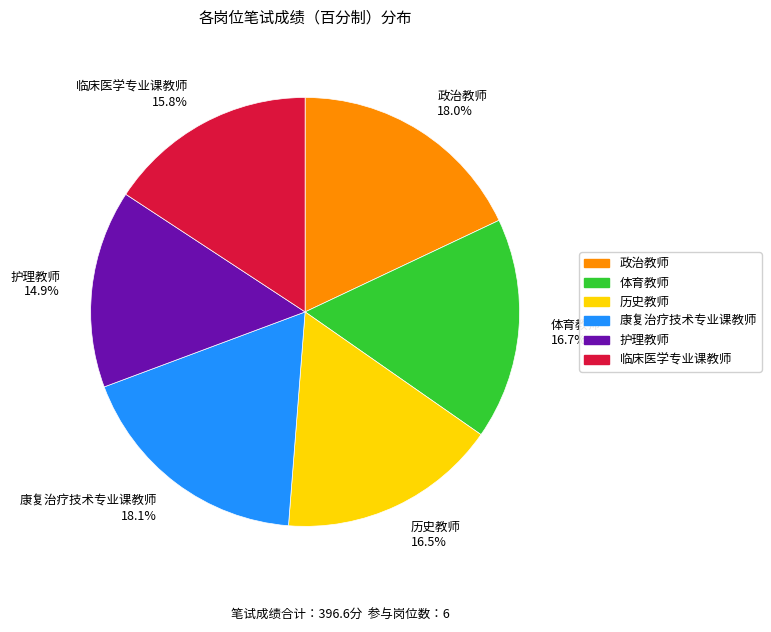

To the nearest percent, what is the difference between the 历史教师 and 临床医学专业课教师 slice percentages?

1%